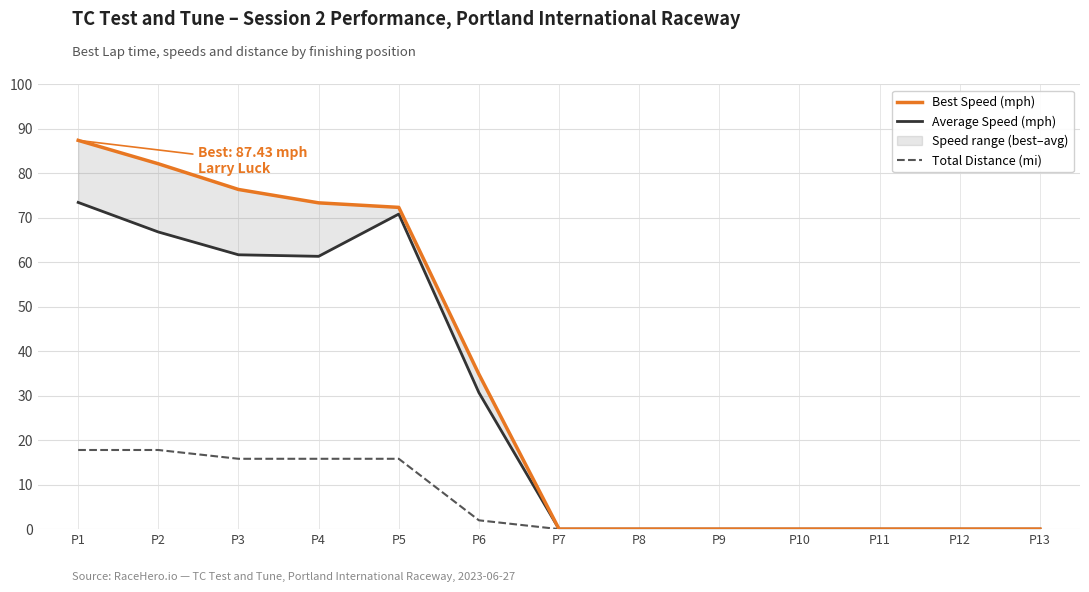

The value of Total Distance (mi) at P8 is 0.0. True or false?

True